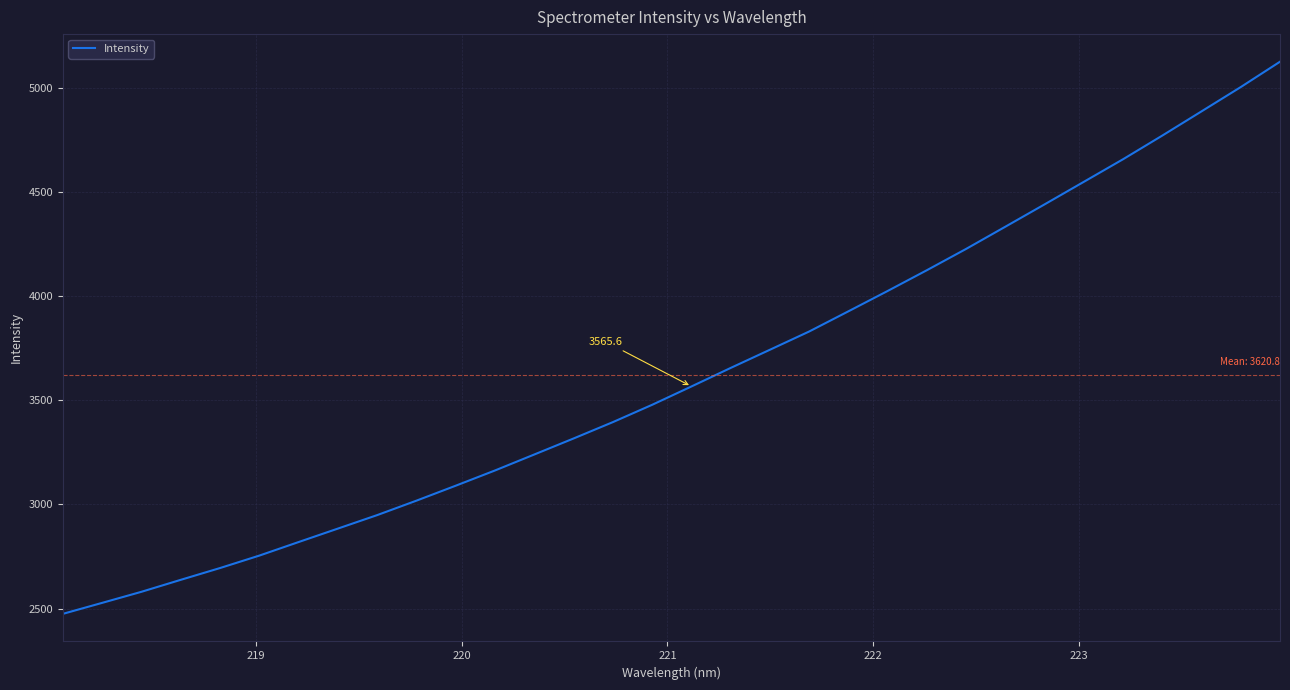

What is the difference between the maximum and minimum values?

2649.3